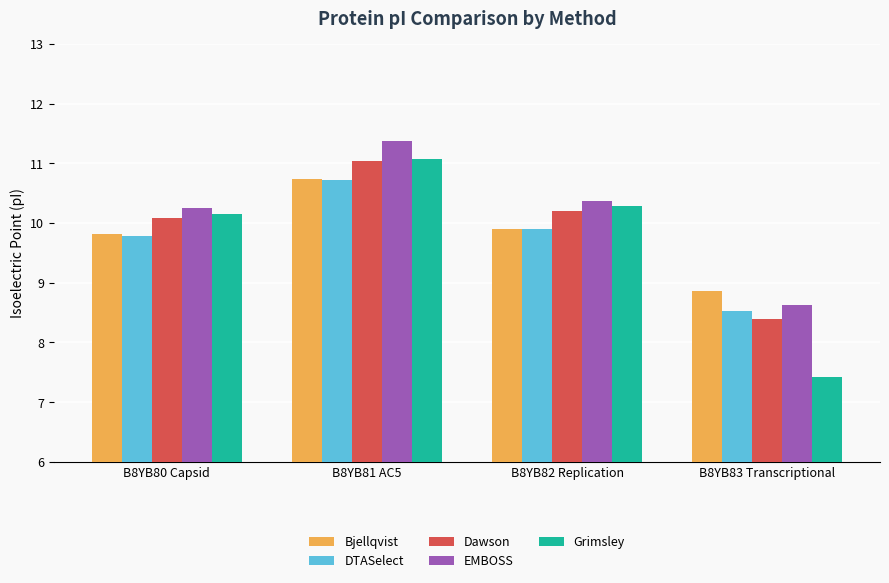

What is the difference between the highest and lowest values at B8YB80 Capsid?

0.5